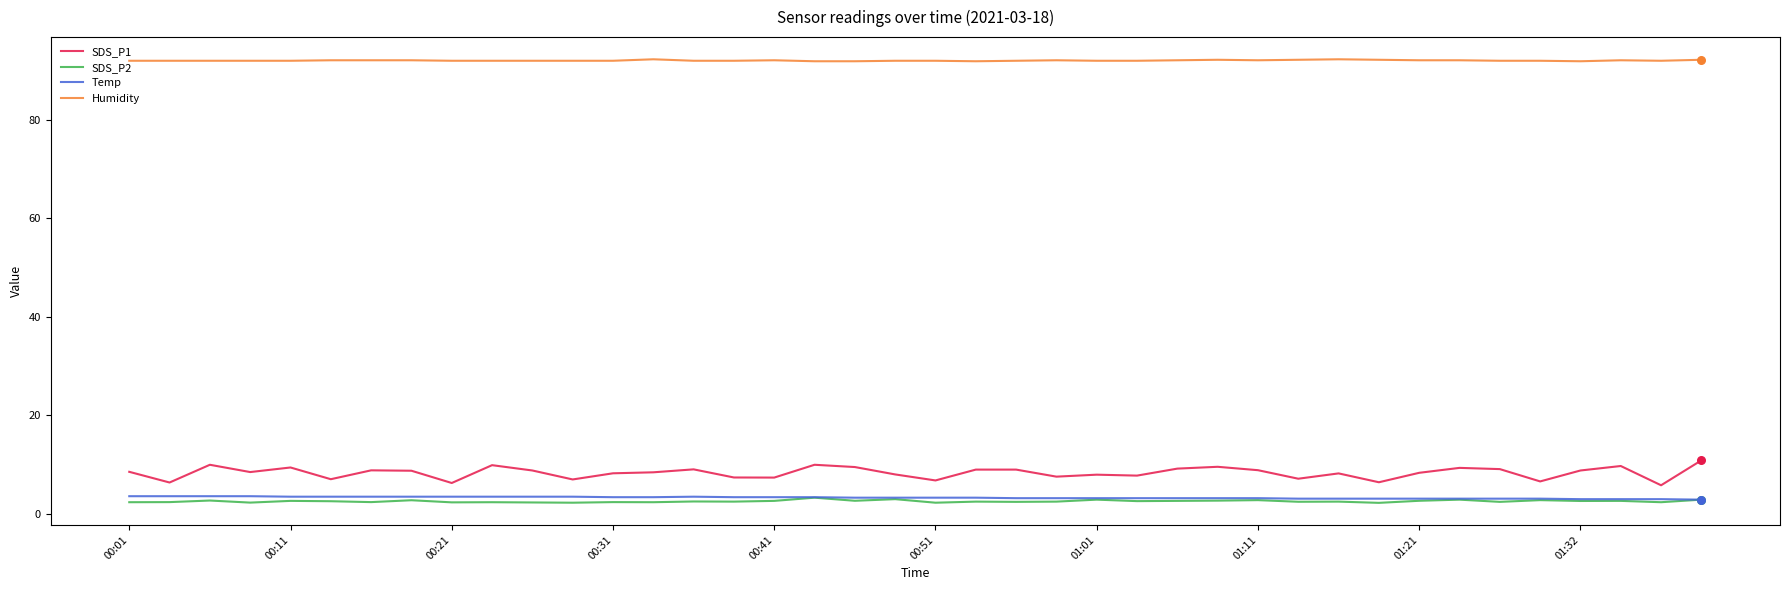

What are all the series names shown in the legend?

SDS_P1, SDS_P2, Temp, Humidity